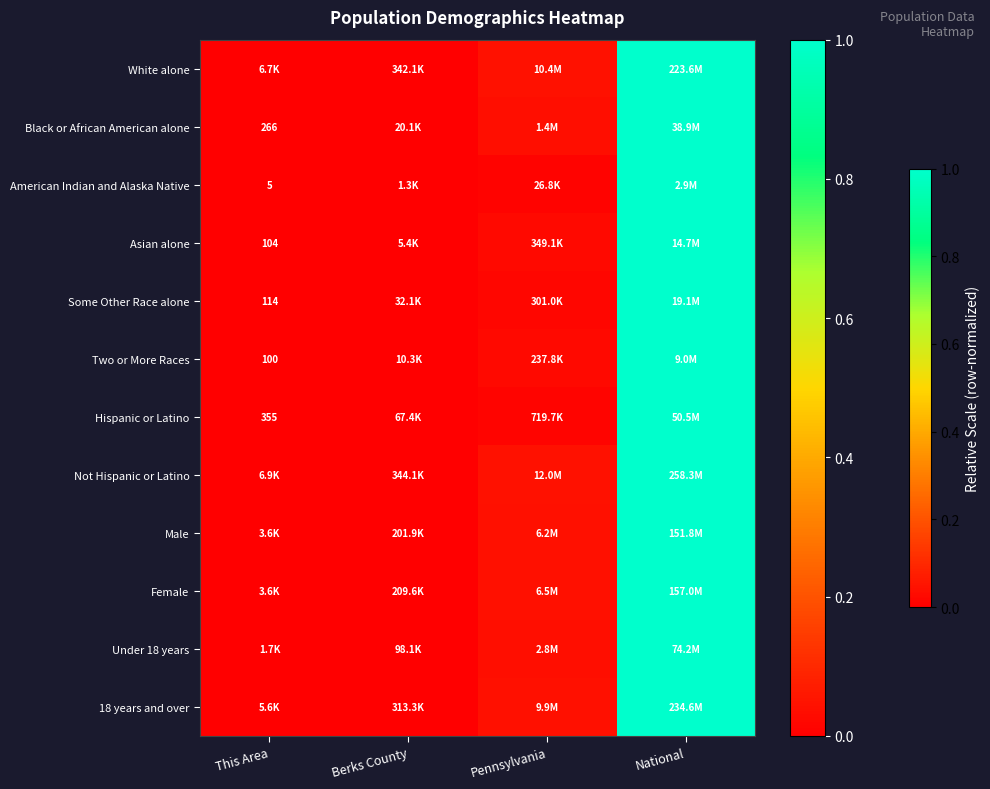

Which has a higher value, Berks County or This Area?

Berks County